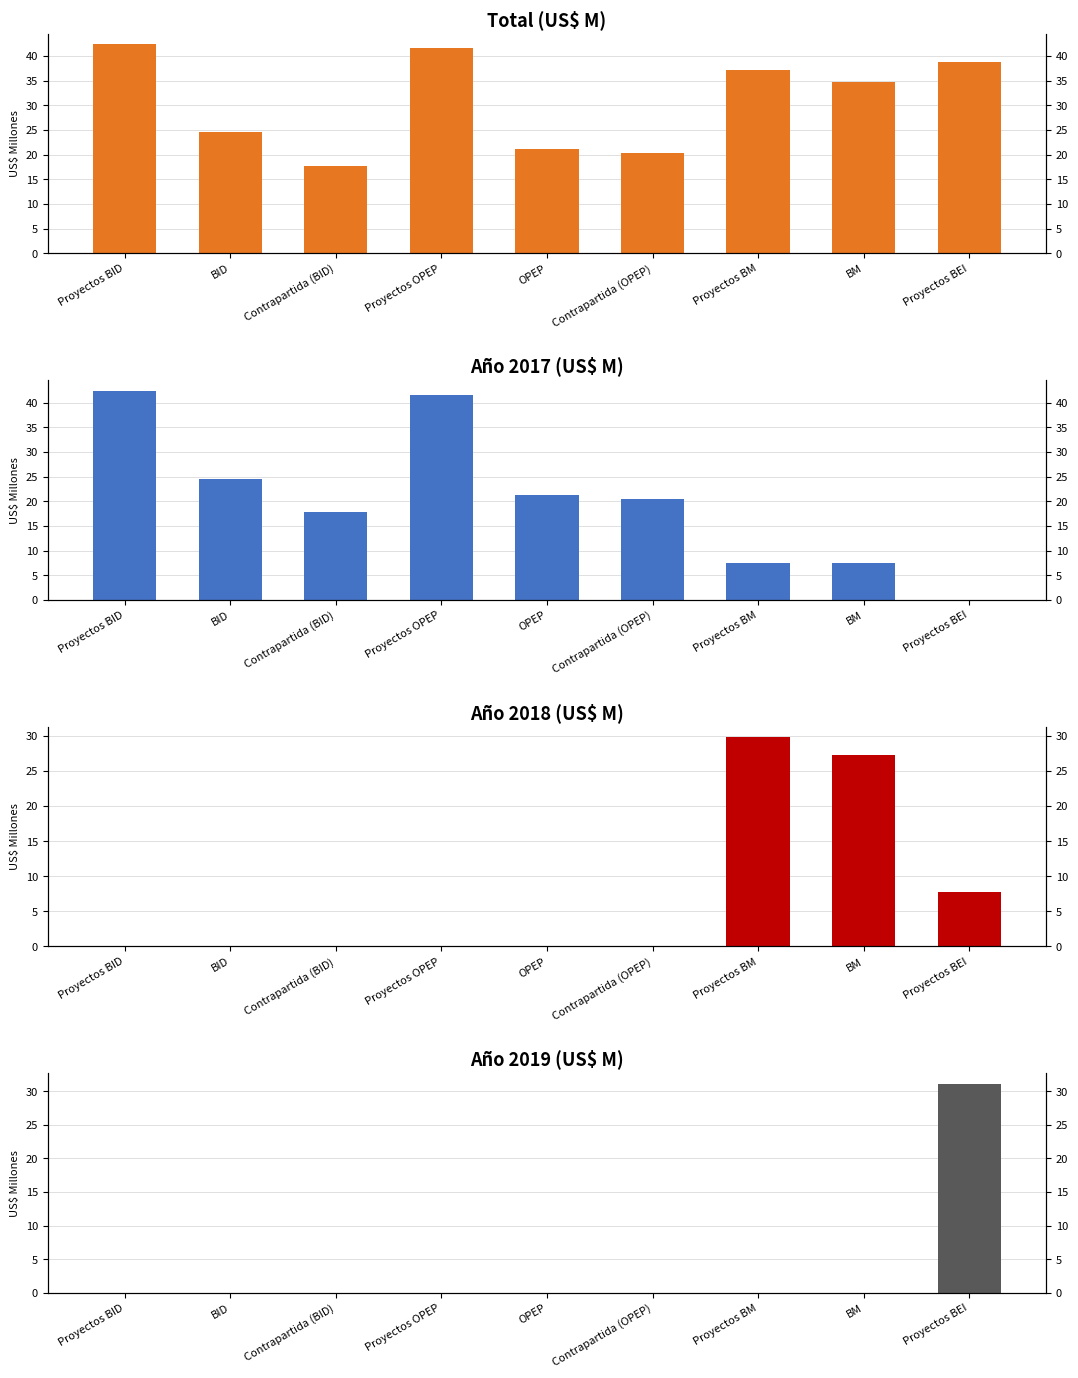

At which label does Año 2017 first exceed 20?

Proyectos BID